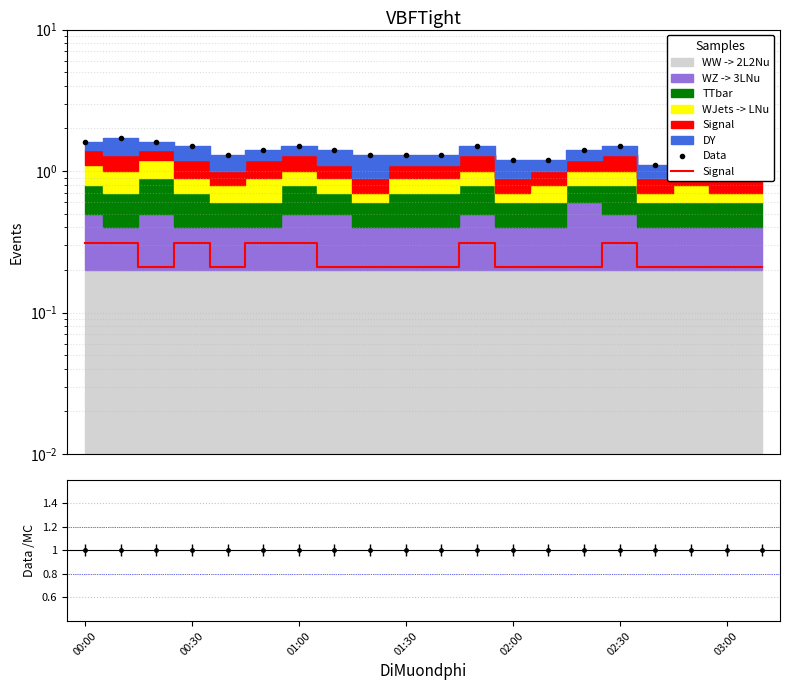

Is this an area chart (filled region under the line)?

No